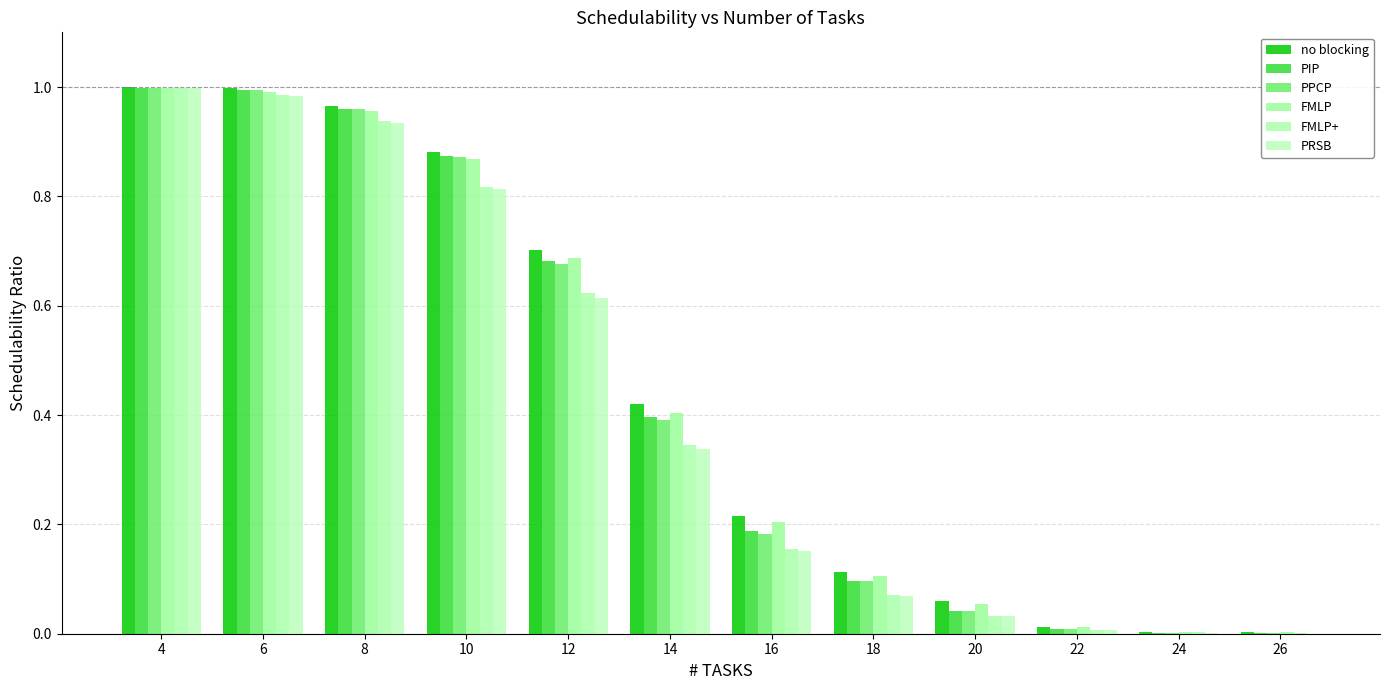

Where is PIP nearest to the value 0?

26